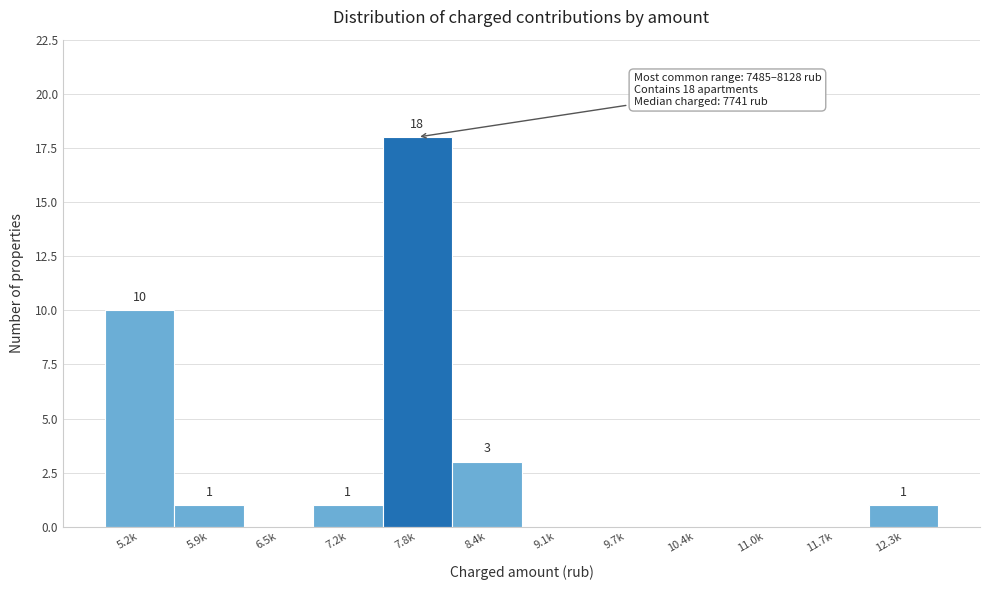

Reading left to right, extract all data points from this chart.

5.2k=10	5.9k=1	6.5k=0	7.2k=1	7.8k=18	8.4k=3	9.1k=0	9.7k=0	10.4k=0	11.0k=0	11.7k=0	12.3k=1